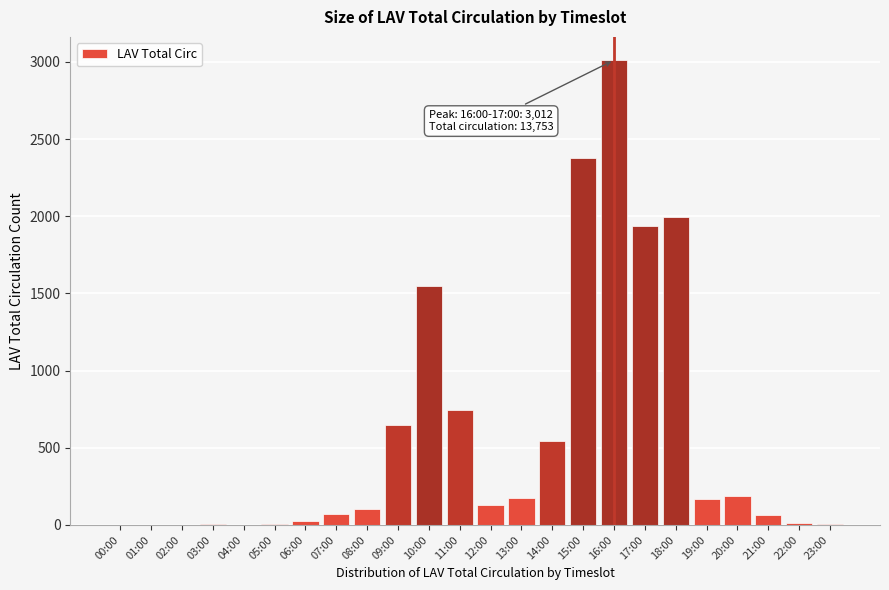

Which has a higher value, 11:00 or 18:00?

18:00